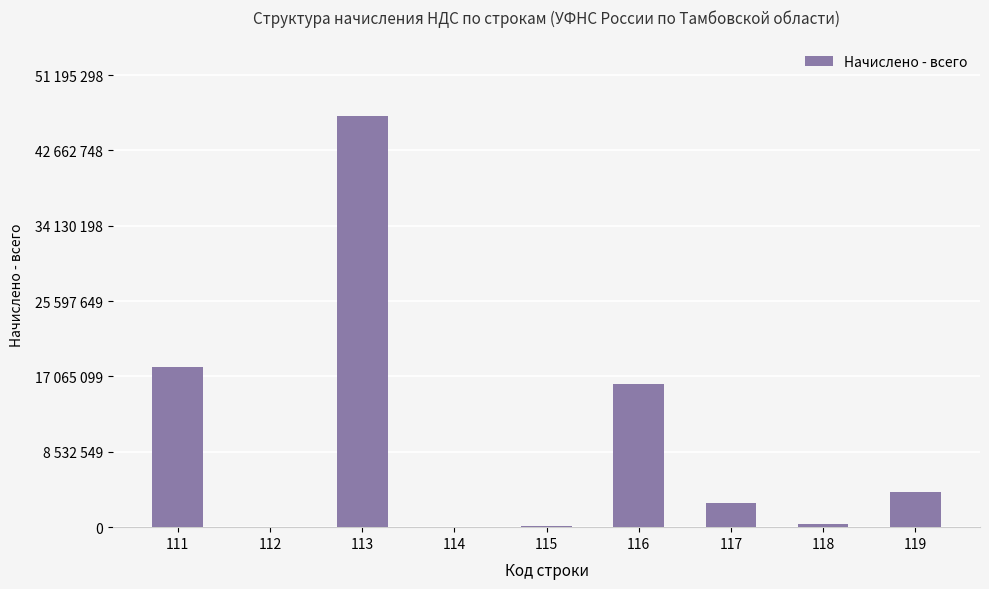

Where does the data first go above 2682227?

111